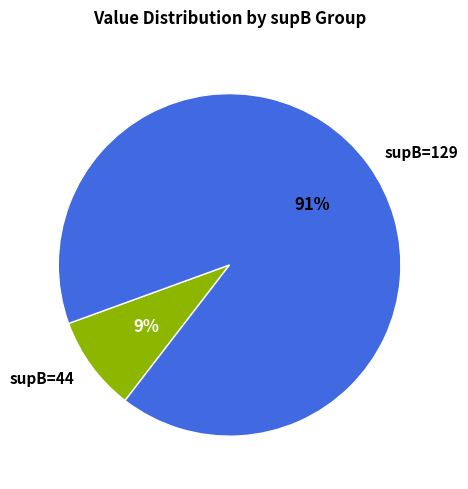

Is the sum of supB=44 and supB=129 greater than half?

Yes